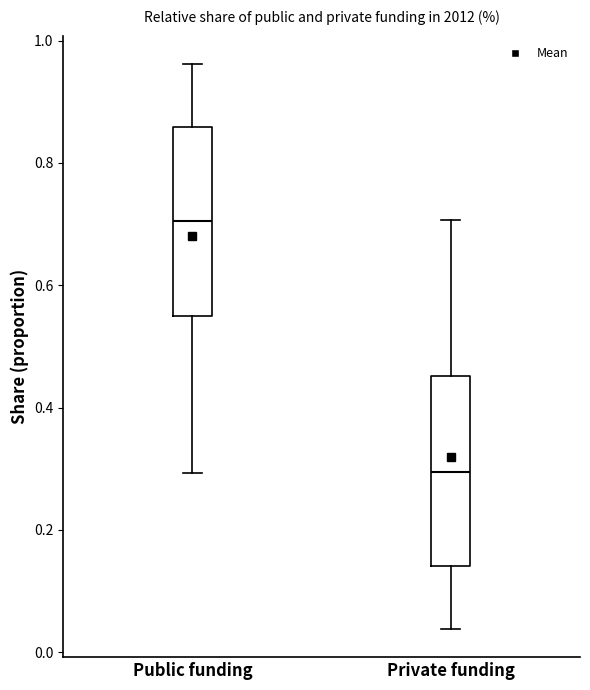

Reading left to right, transcribe this box plot: for each box, give where its median line is, the range the box spans, and where its two whiskers end, as read against the y-axis. The values are not printed on the chart, so give them approximately, as read against the axis.

Public funding: median 0.70, box 0.54 to 0.86, whiskers 0.30 to 0.96
Private funding: median 0.30, box 0.14 to 0.46, whiskers 0.04 to 0.70